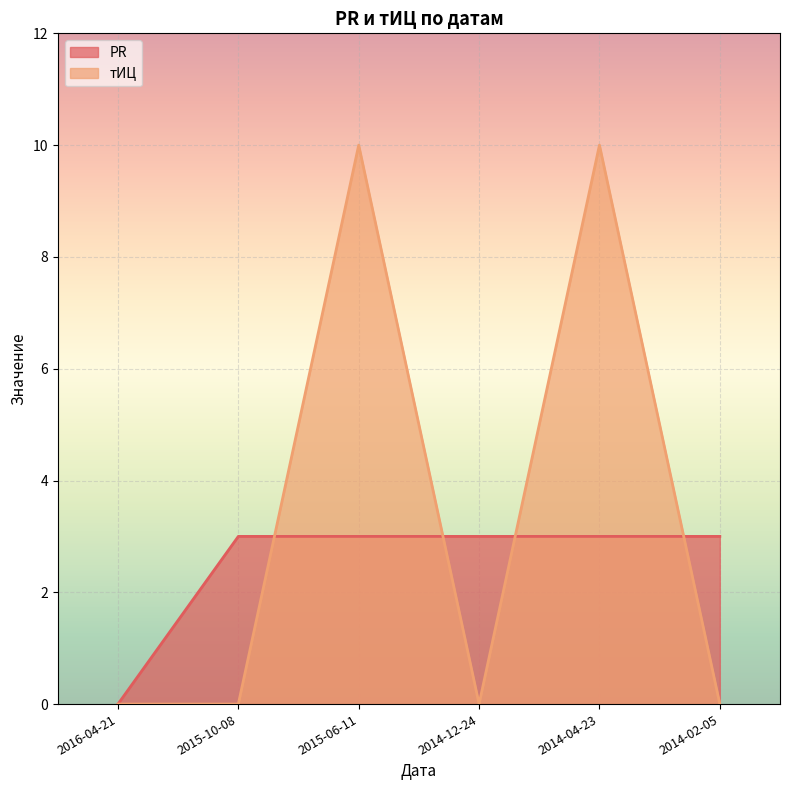

Which has a higher value, 2016-04-21 or 2014-04-23?

2014-04-23